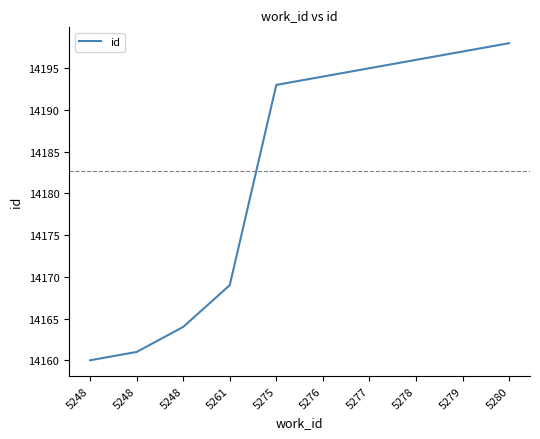

How many series are shown in this chart?

1